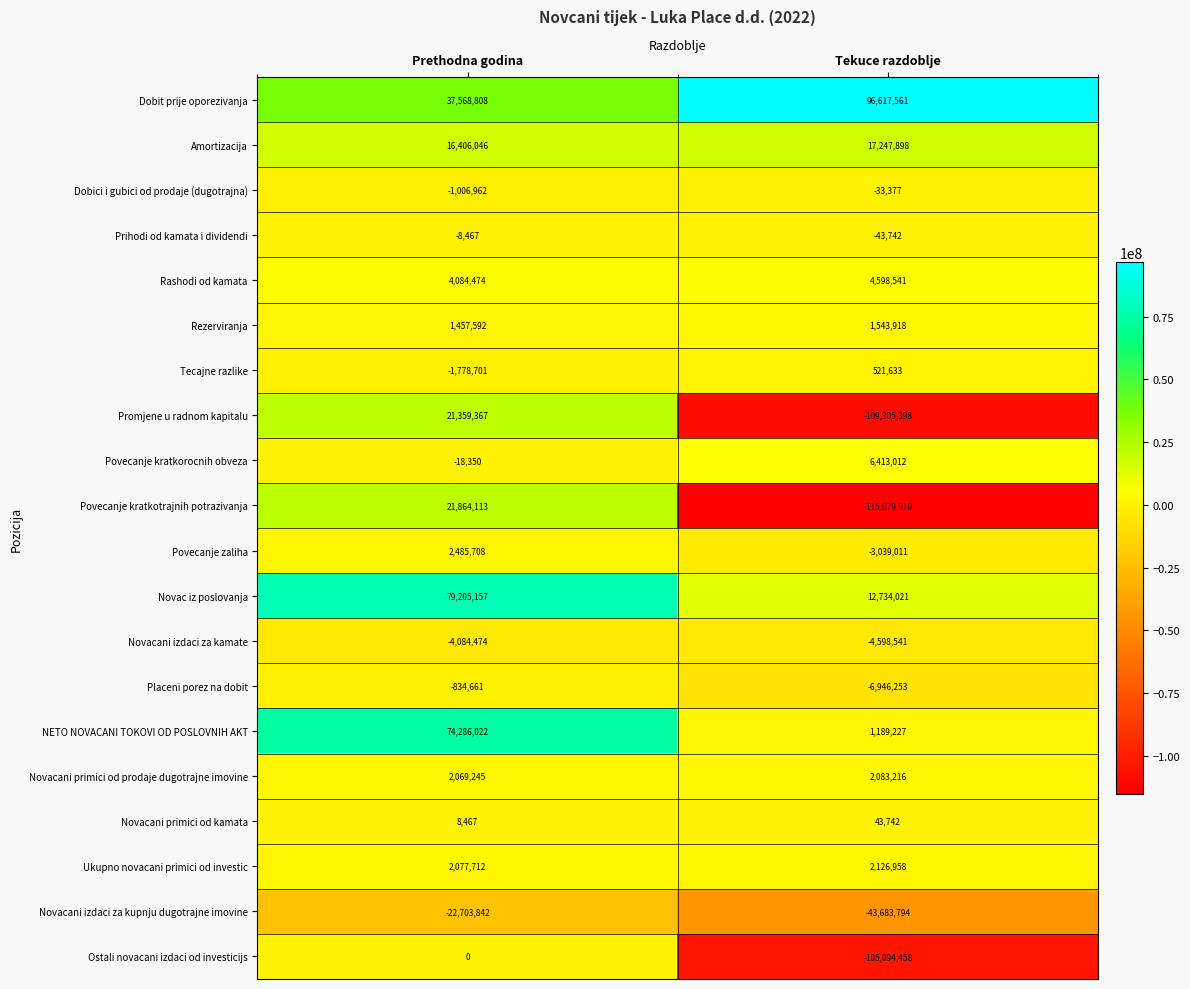

Between Prethodna godina and Tekuce razdoblje, which series saw the biggest shift?

Povecanje kratkotrajnih potrazivanja